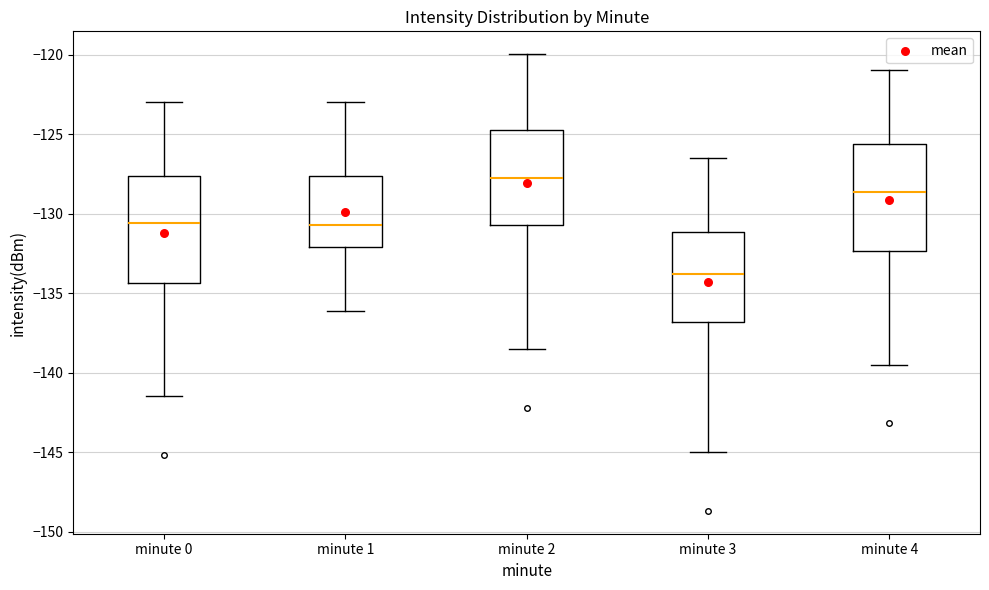

Reading left to right, transcribe this box plot: for each box, give where its median line is, the range the box spans, and where its two whiskers end, as read against the y-axis. The values are not printed on the chart, so give them approximately, as read against the axis.

minute 0: median -130.5, box -134.5 to -127.5, whiskers -141.5 to -123.0
minute 1: median -130.5, box -132.0 to -127.5, whiskers -136.0 to -123.0
minute 2: median -127.5, box -130.5 to -124.5, whiskers -138.5 to -120.0
minute 3: median -134.0, box -137.0 to -131.0, whiskers -145.0 to -126.5
minute 4: median -128.5, box -132.5 to -125.5, whiskers -139.5 to -121.0